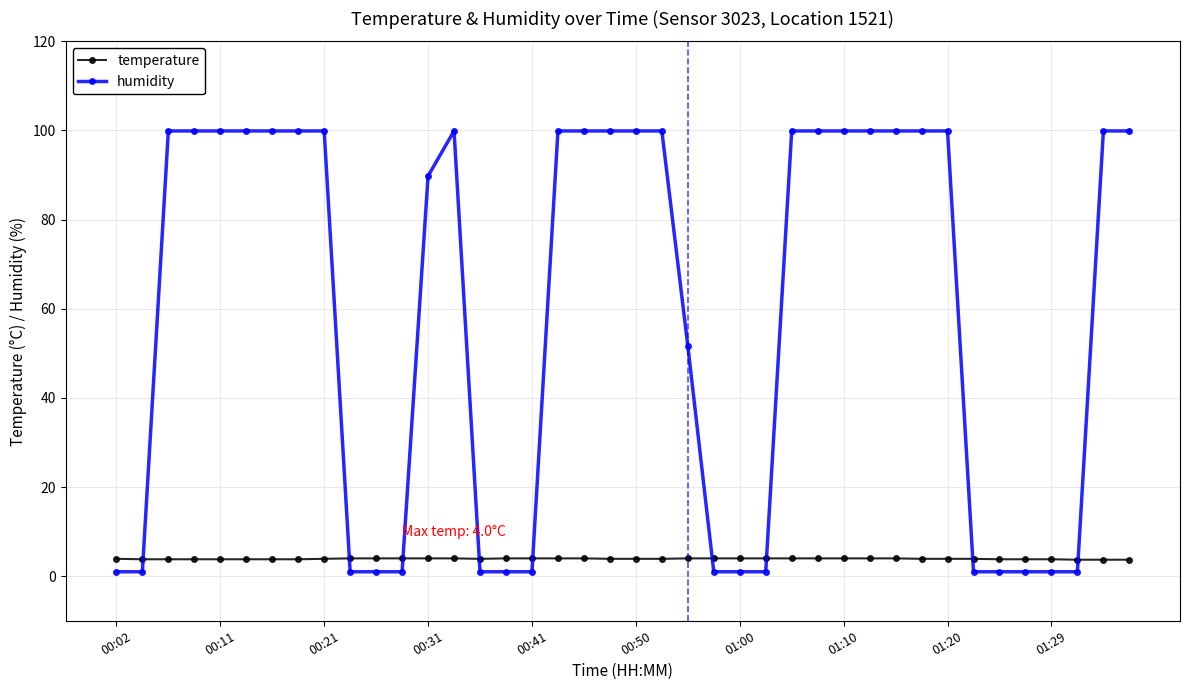

What are all the series names shown in the legend?

temperature, humidity